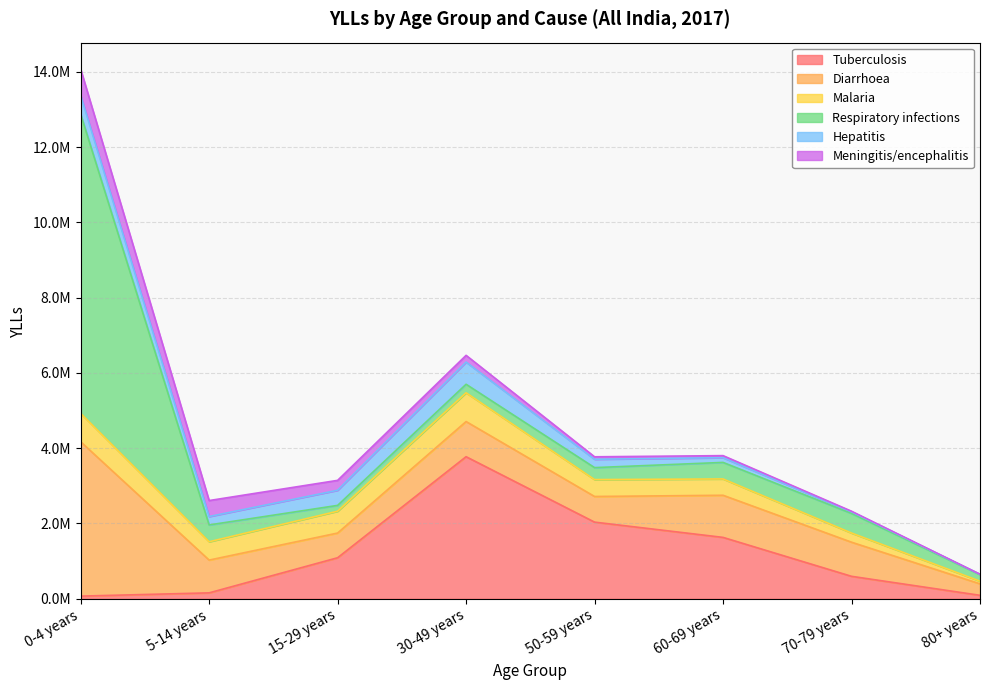

Reading left to right, list all the values displayed in this chart.

Tuberculosis: 70959.1	157209.6	1089991.5	3773945.0	2036013.8	1630641.4	596756.6	92203.5
Diarrhoea: 4100730.8	870581.2	656117.7	933911.0	681453.2	1119058.0	906248.6	304814.1
Malaria: 753460.9	487044.0	580172.9	764094.2	448889.6	433418.6	243386.5	70954.5
Respiratory infections: 7950436.5	446709.0	154502.7	226209.0	317658.3	439185.0	520507.2	173206.2
Hepatitis: 493638.1	222771.9	401821.7	589799.9	222566.6	125193.3	43917.4	9452.8
Meningitis/encephalitis: 700363.3	424981.2	263014.6	178483.5	65005.8	55031.6	15090.2	1977.9